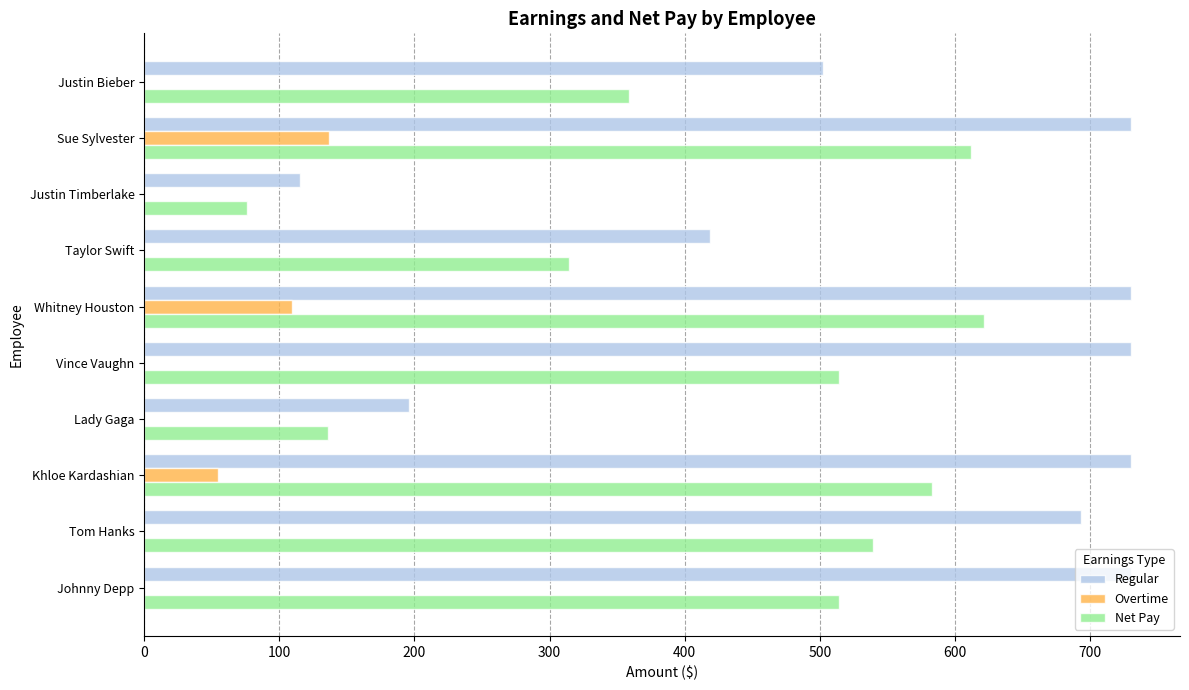

What are all the series names shown in the legend?

Regular, Overtime, Net Pay